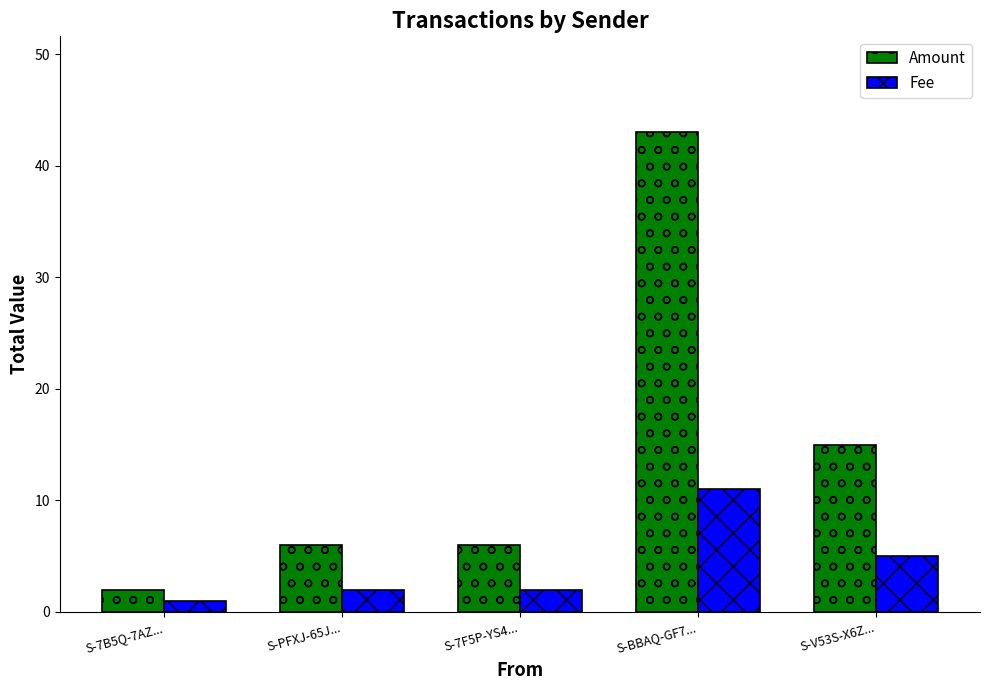

What position from the right is S-BBAQ-GF7...?

2